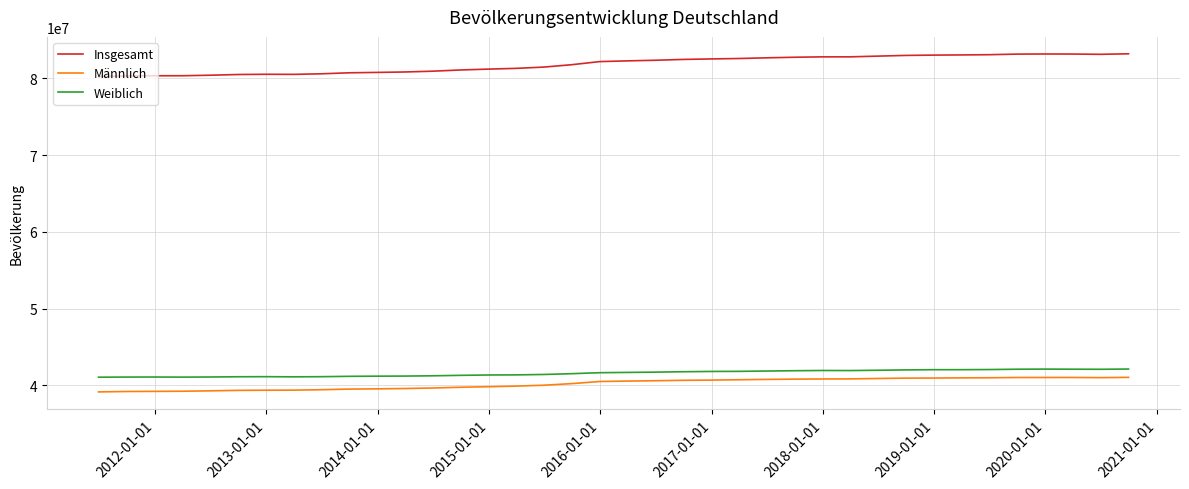

Rank the series by their maximum value, from highest to lowest.

Insgesamt, Weiblich, Männlich